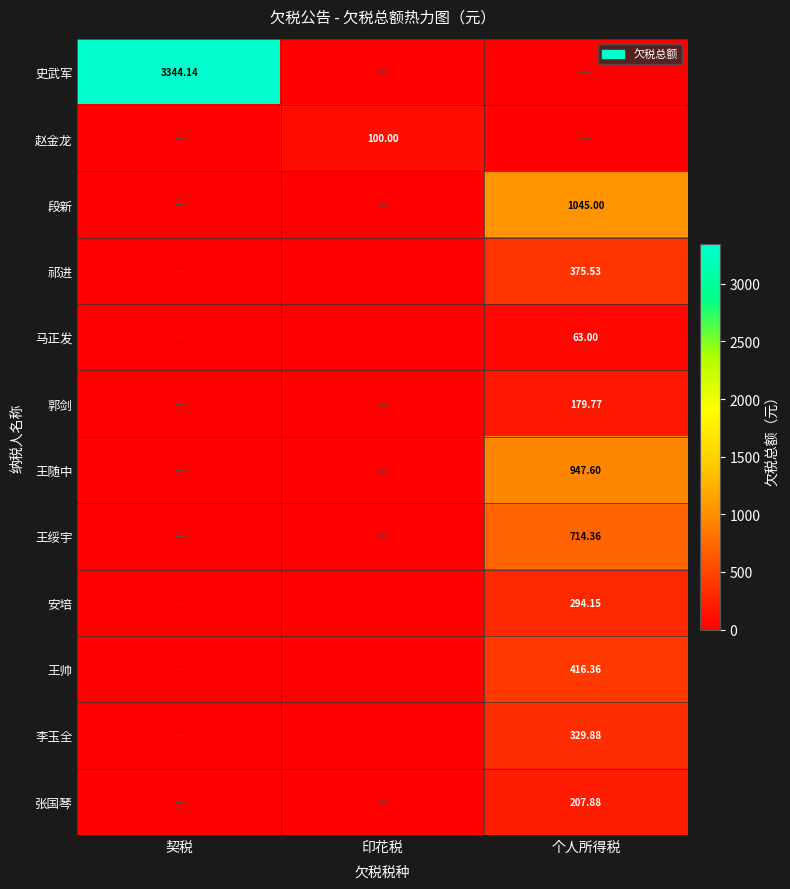

How many values in the 王随中 series exceed 0?

1